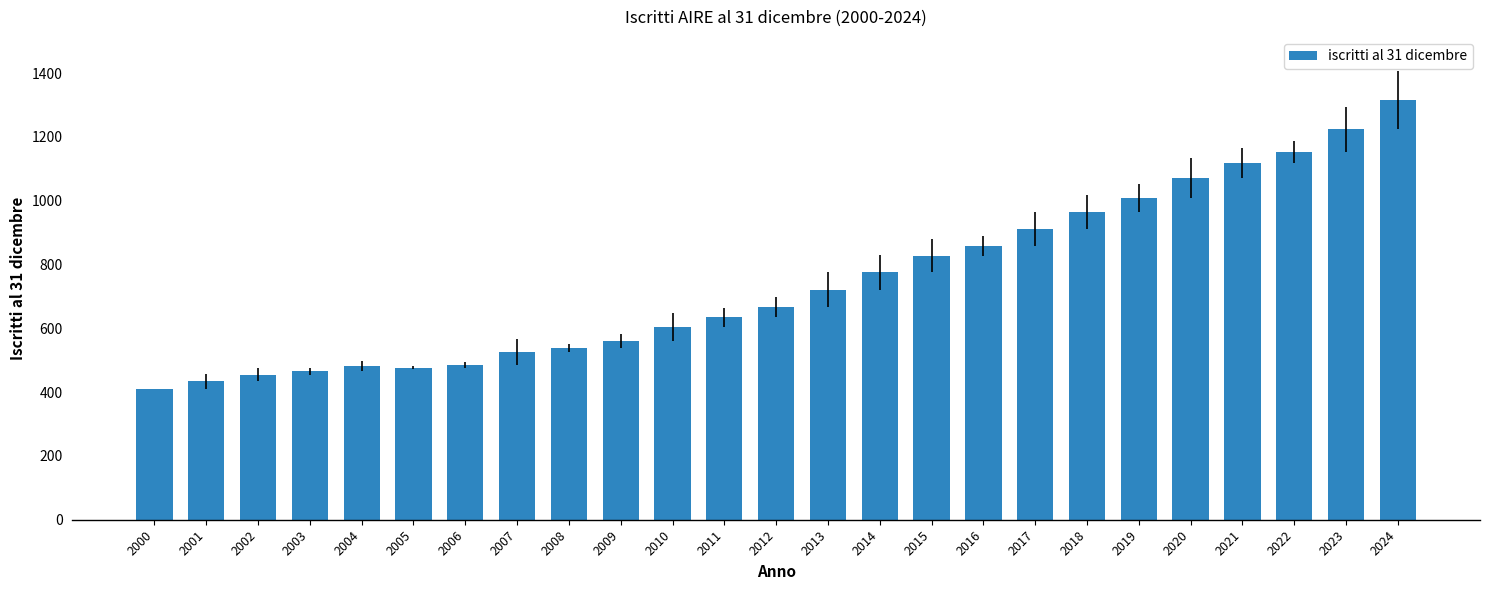

What is the smallest value displayed?

410